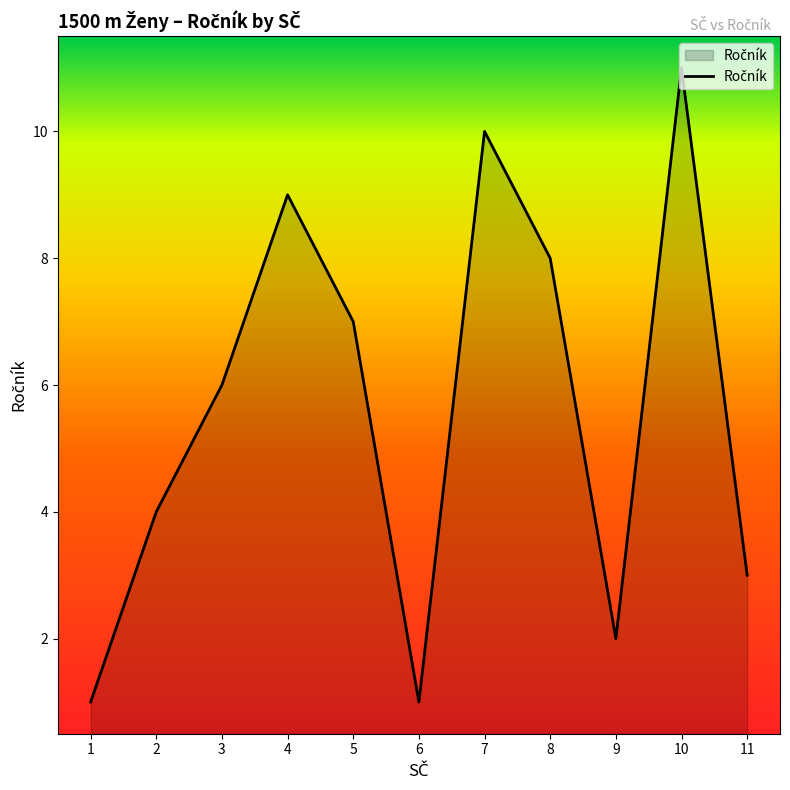

Reading left to right, extract all data points from this chart.

1	4	6	9	7	1	10	8	2	11	3